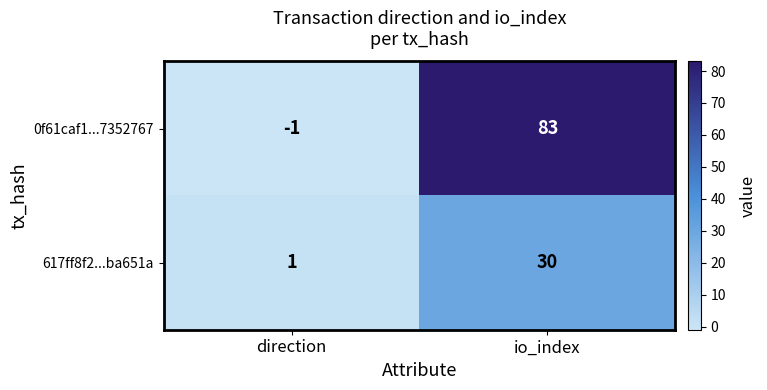

At which label is 0f61caf1...7352767 closest to 41?

direction